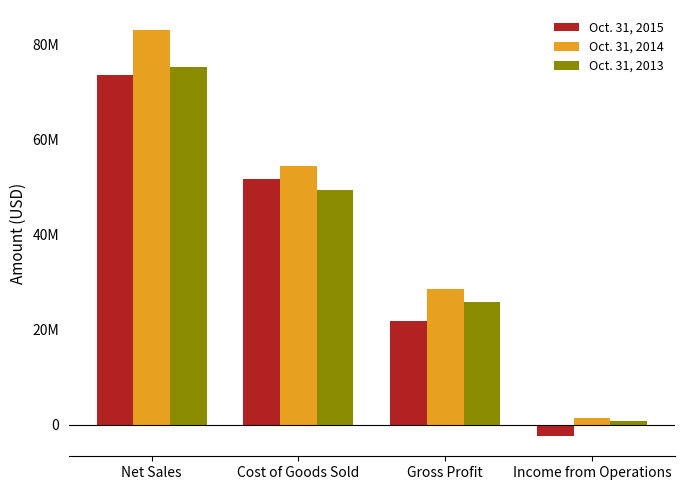

Does the chart contain stacked bars?

No